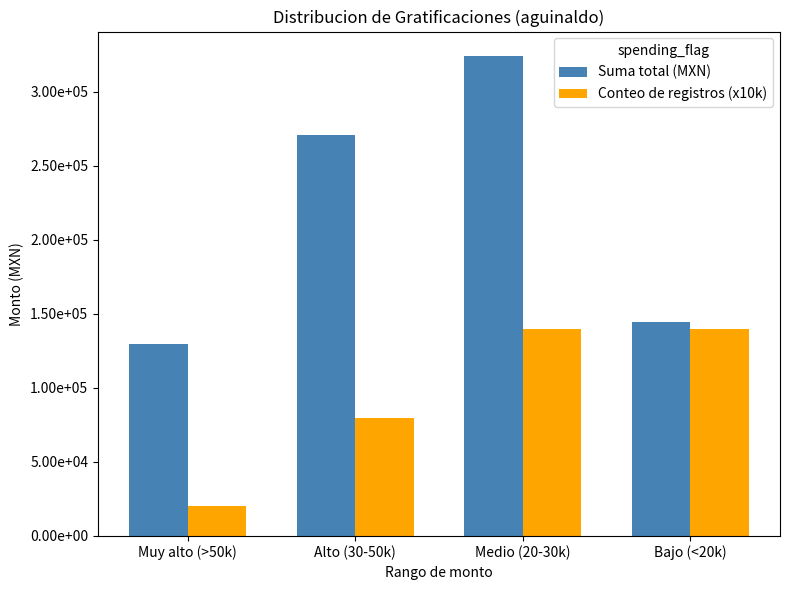

What position from the right is Muy alto (>50k)?

4